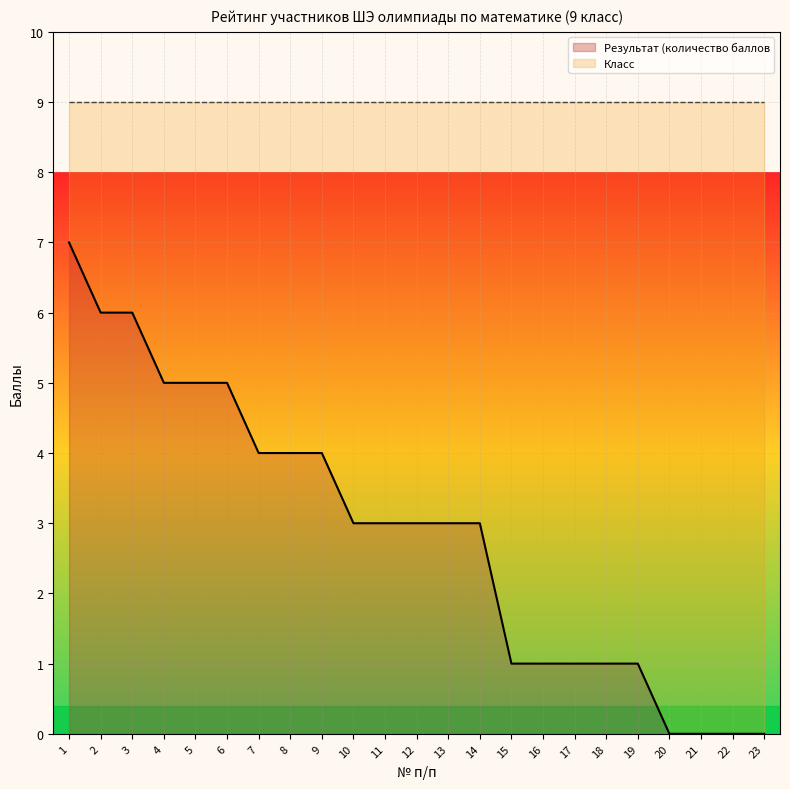

The value at 18 is 1. True or false?

True